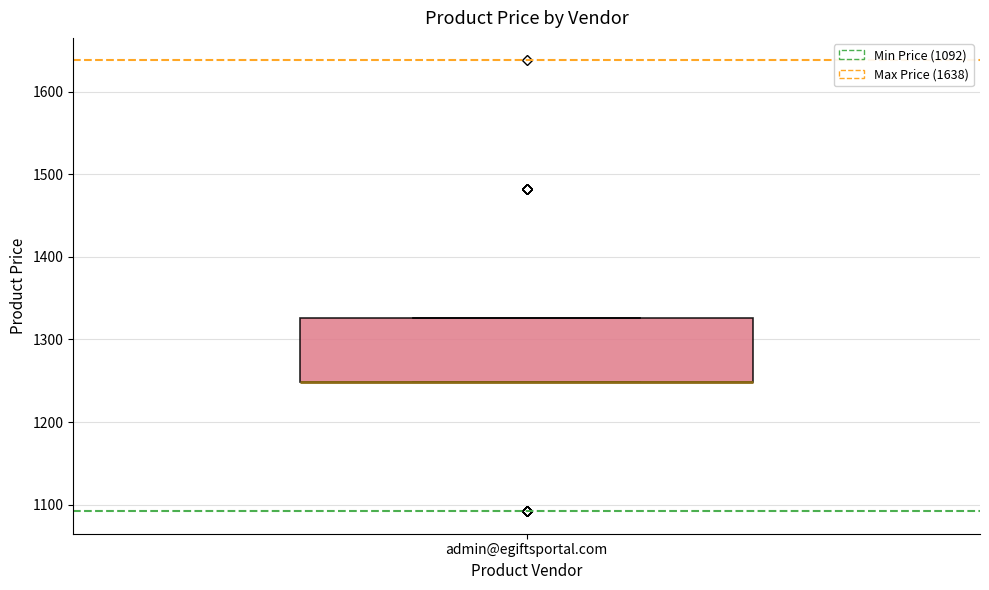

Where is the lower edge of the box for admin@egiftsportal.com on the y-axis? The values are not printed on the chart, so give them approximately, as read against the axis.

1250